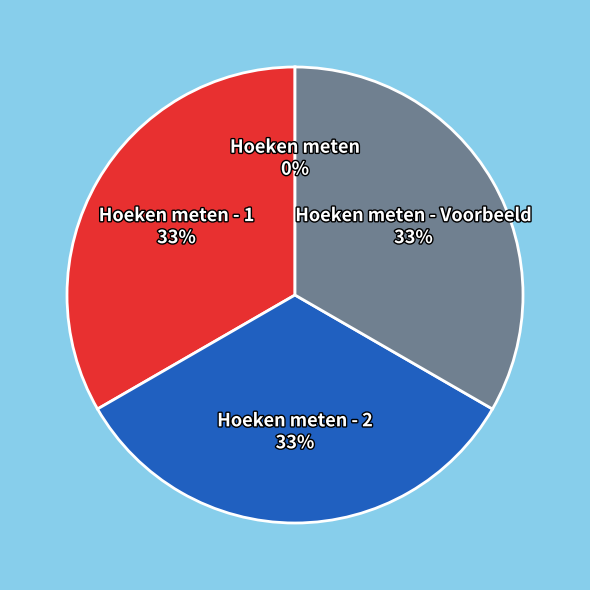

To the nearest percent, what is the average slice percentage?

25%